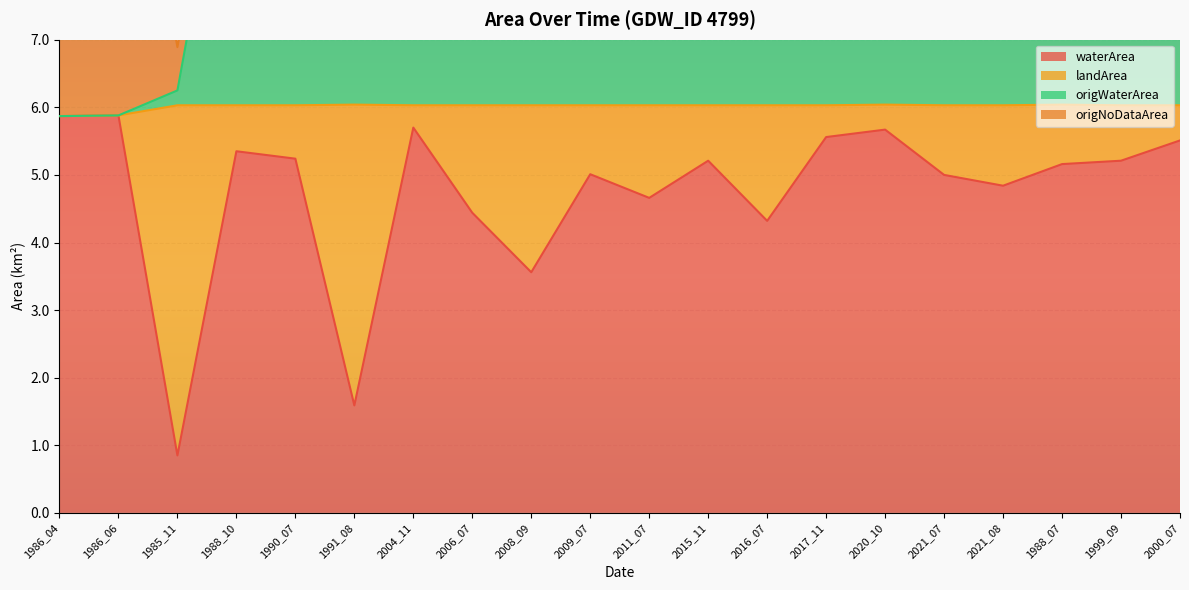

True or false: waterArea has a value of 10.1 at 2004_11.

False